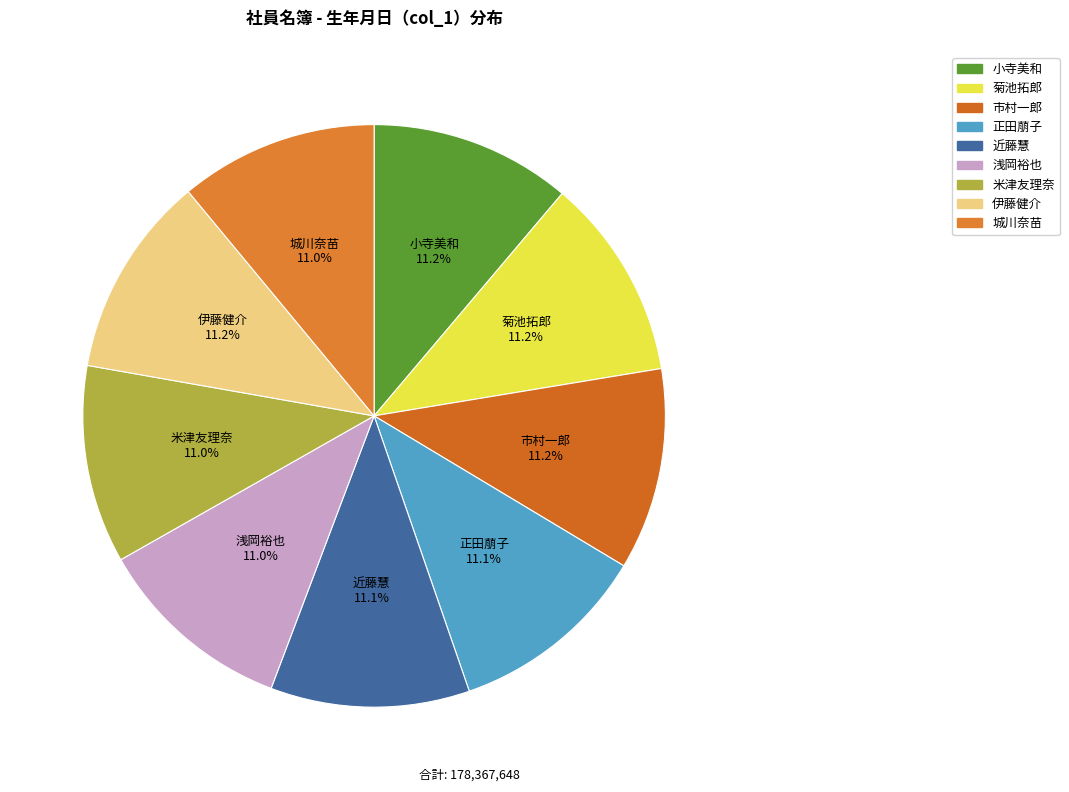

Approximately how many times larger is the value at 正田萠子 compared to 市村一郎?

1.0